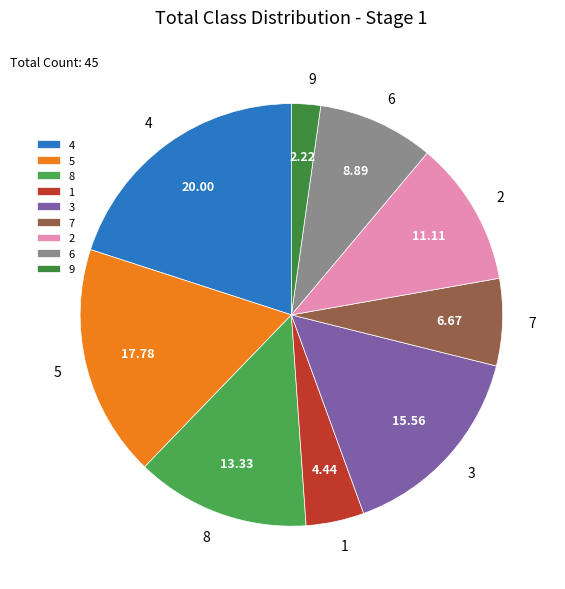

How many segments does this pie chart have?

9